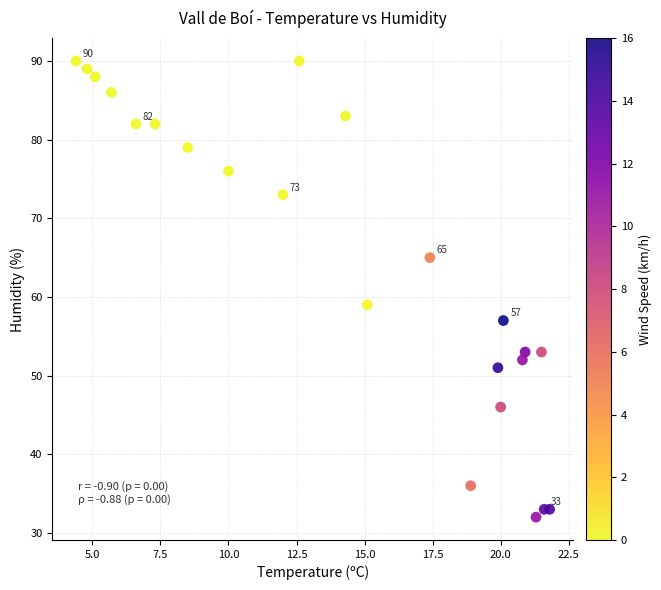

What Y value in the scatter plot is closest to 61?

59